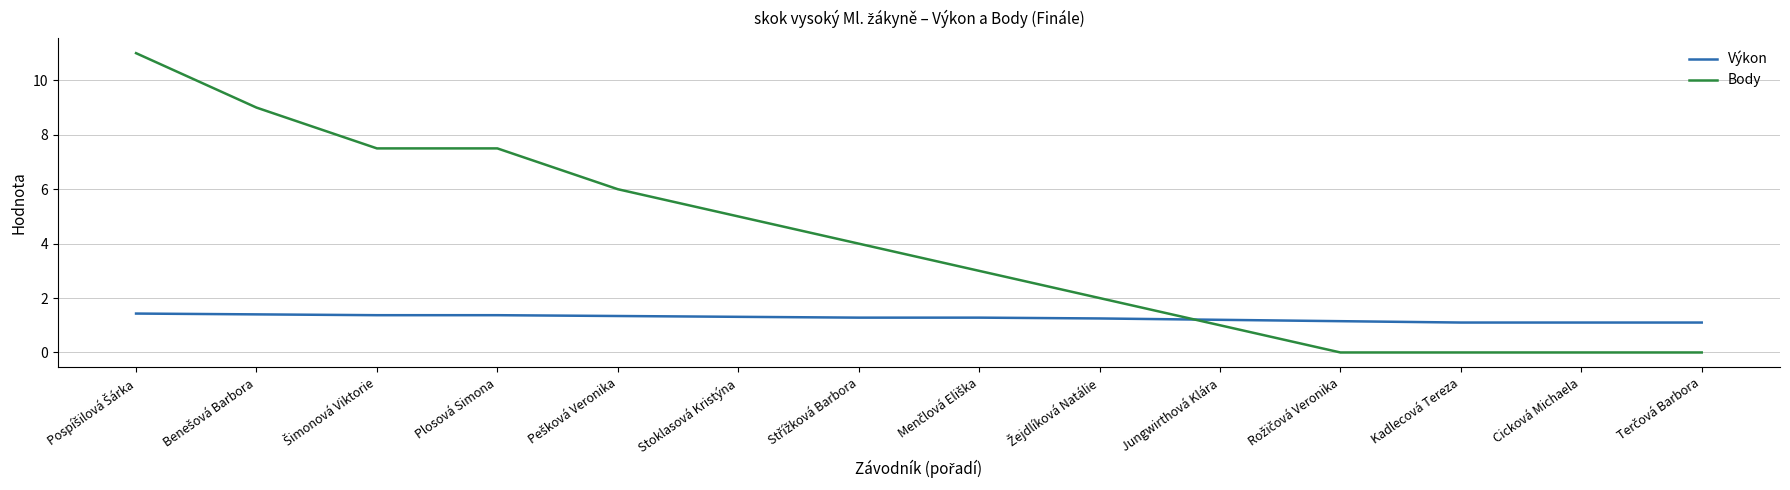

Is the value of Výkon at Stoklasová Kristýna greater than the value of Body at Plosová Simona?

No